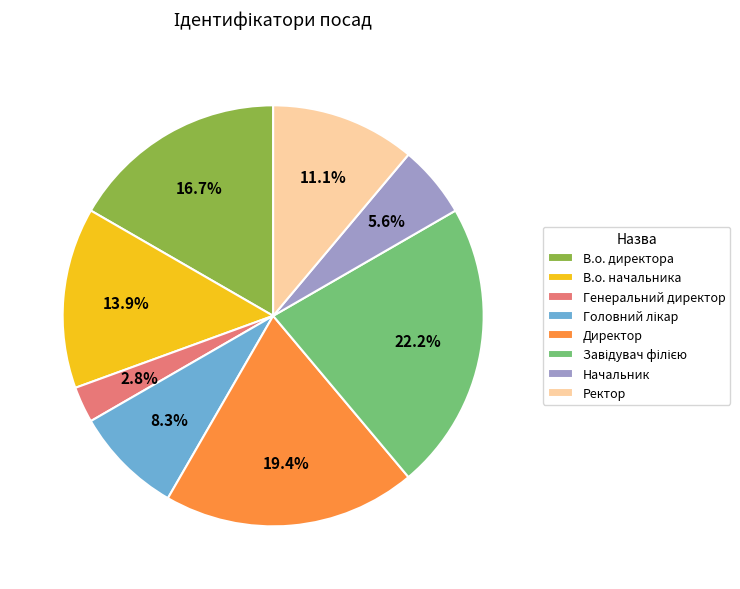

To the nearest percent, what is the difference between the largest and smallest slice percentages?

19%